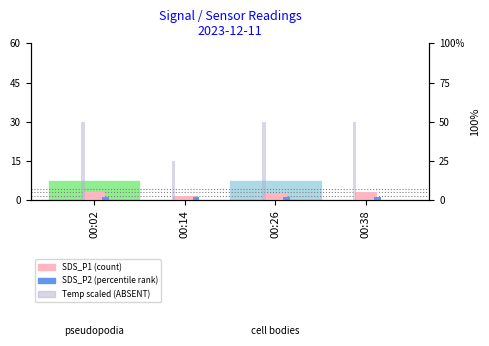

True or false: Temp (scaled) has a value of 25.0 at 00:14.

True